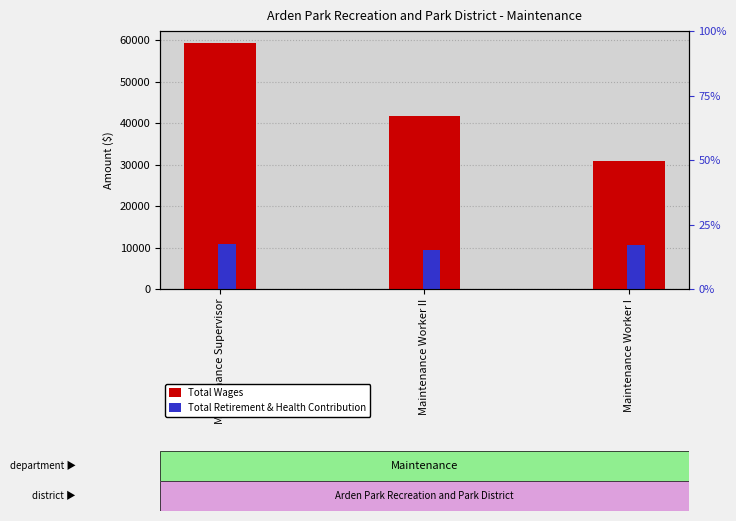

What is the average value of the Total Wages series?

43948